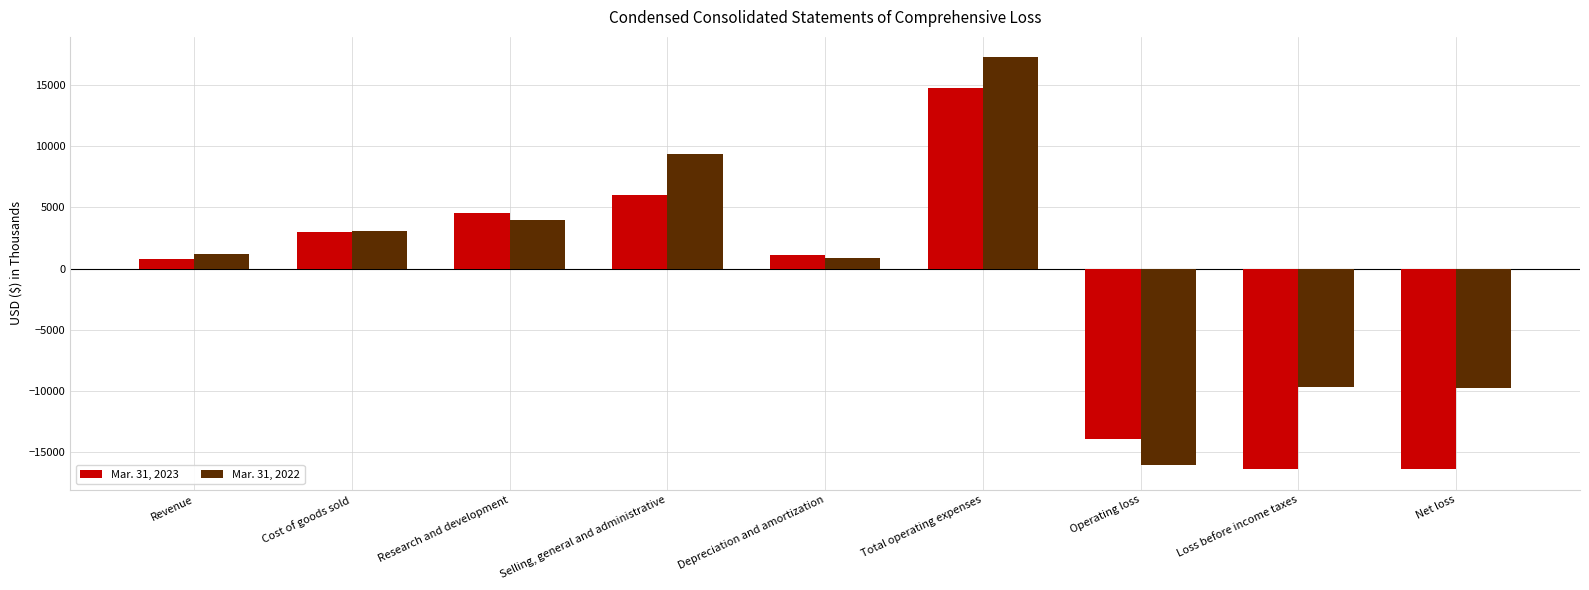

What is the smallest value displayed?

-16362